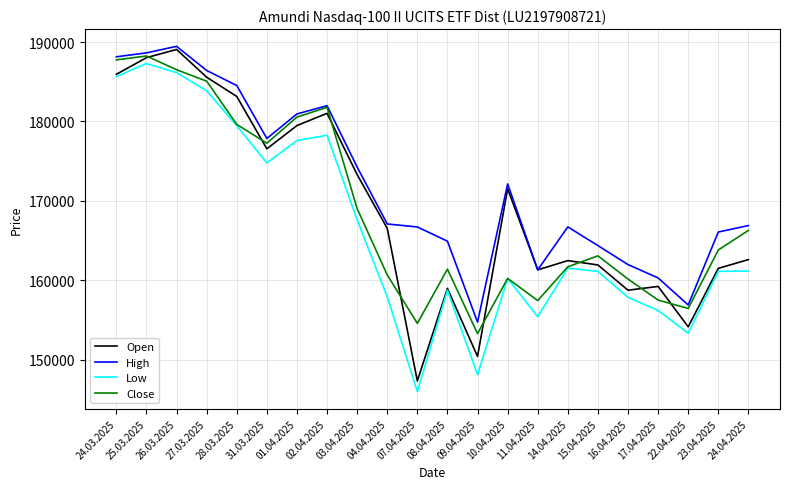

Is it true that High equals 177863 at 31.03.2025?

True